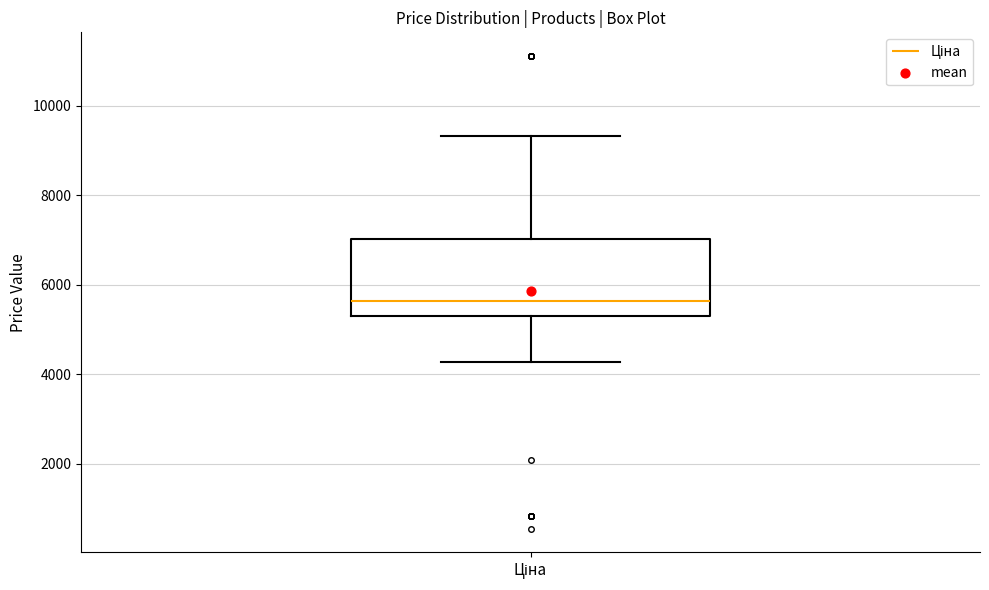

Where does the upper whisker of the box for Ціна end on the y-axis? The values are not printed on the chart, so give them approximately, as read against the axis.

9400